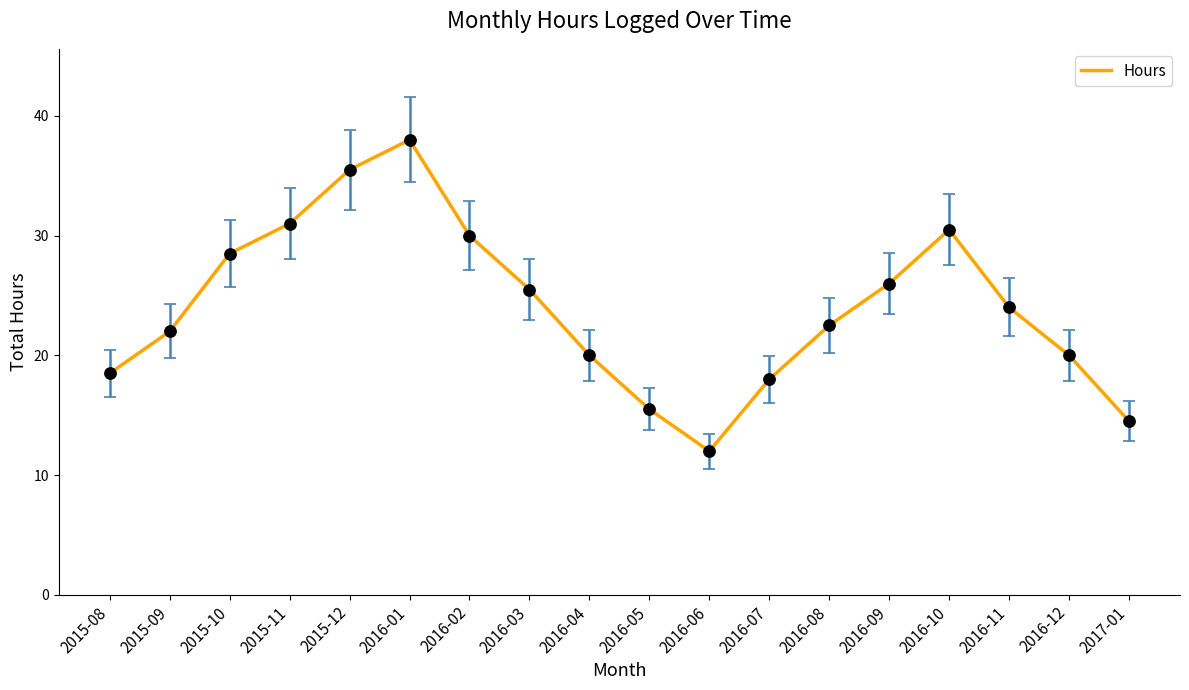

What is the difference between the second highest and second lowest values?

21.0